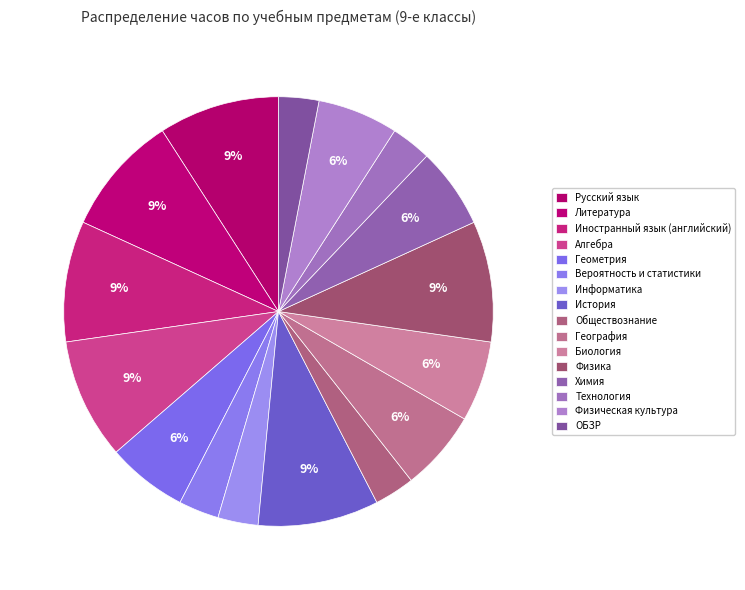

Which category has the smallest portion of the pie?

Вероятность и статистики